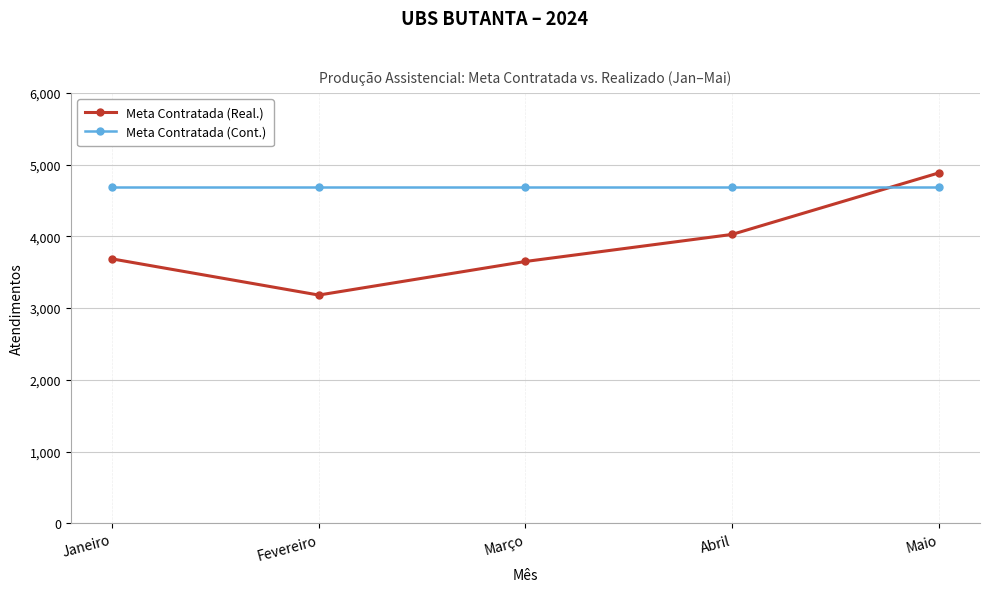

Count the number of categories in the chart.

5